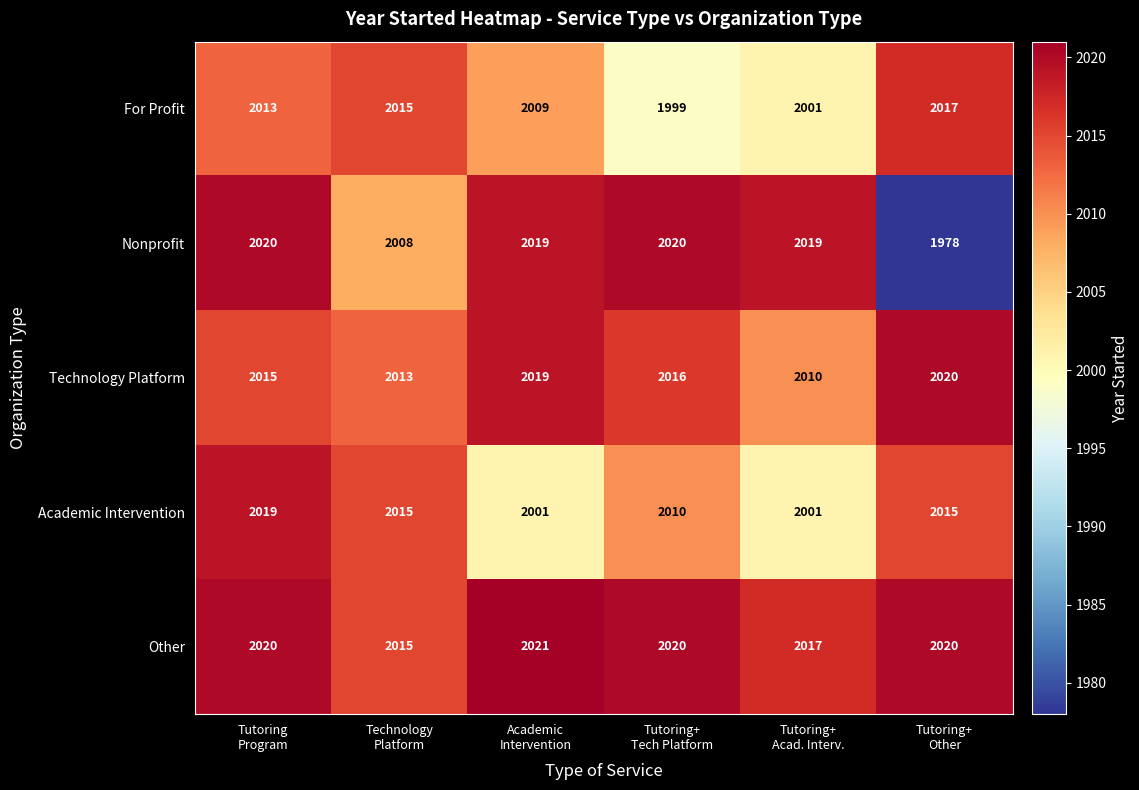

Which series has the largest total across all categories?

Other